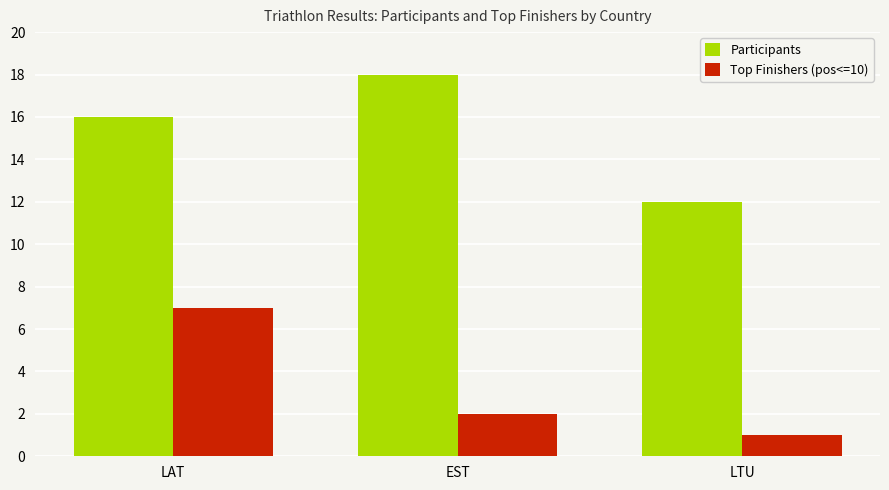

What is the difference between the Participants values at EST and LAT?

2